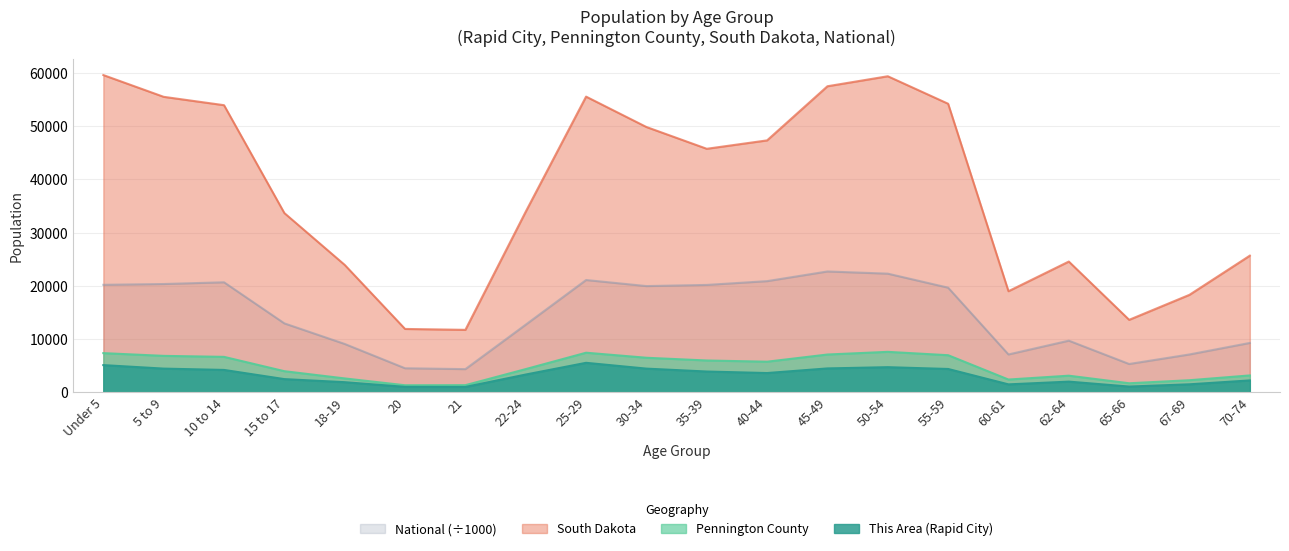

What is the minimum value shown in the chart?

1008.0